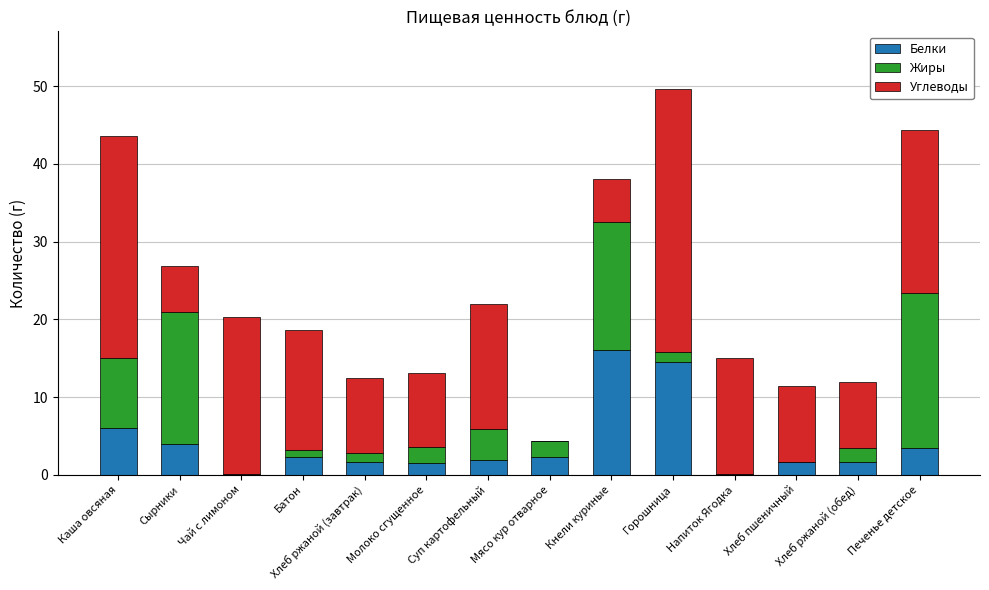

Count the number of categories in the chart.

14